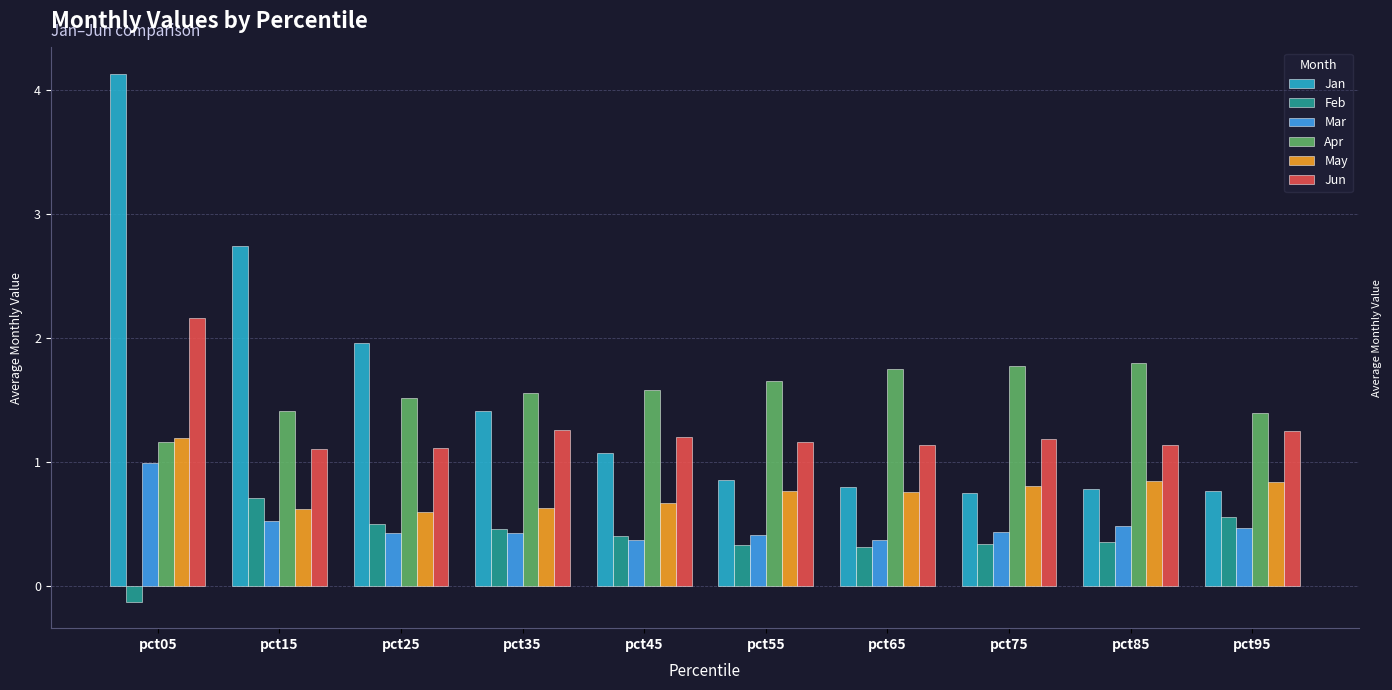

What is the approximate value of Mar at pct85?

0.5